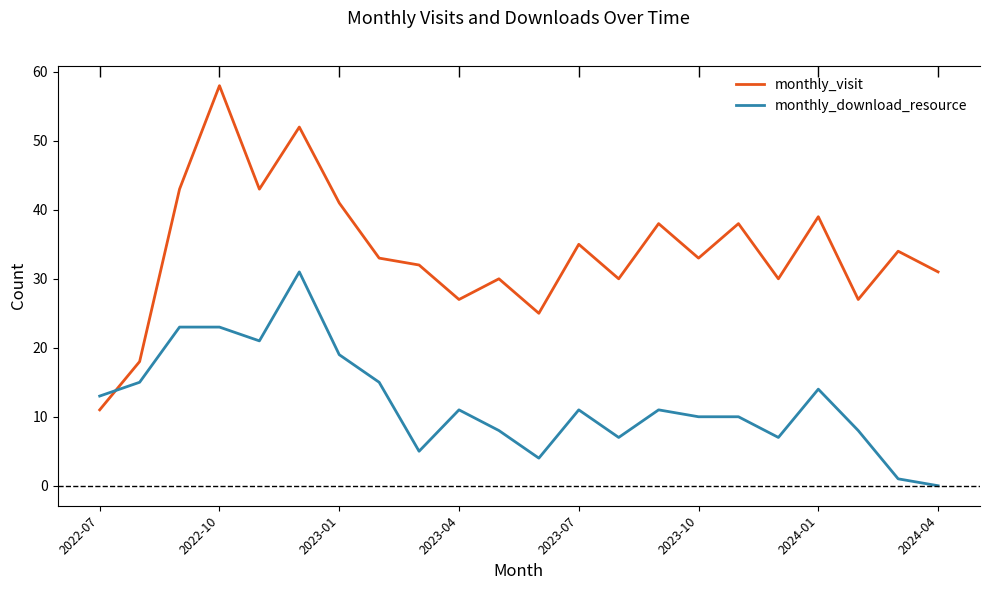

After their last crossing, which series has the higher values: monthly_download_resource or monthly_visit?

monthly_visit